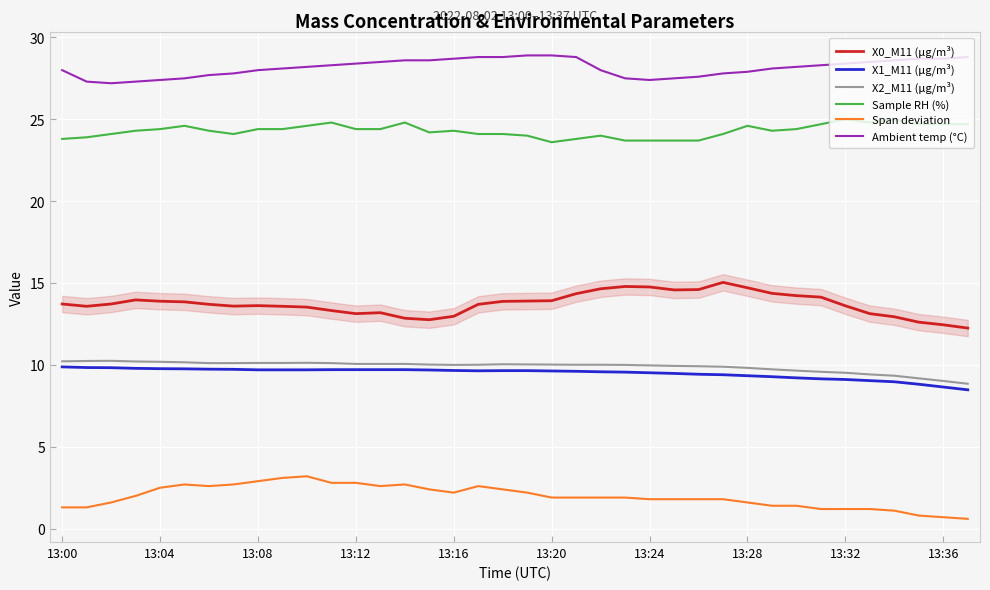

What is the highest value of the X0_M11 (μg/m³) series?

15.0